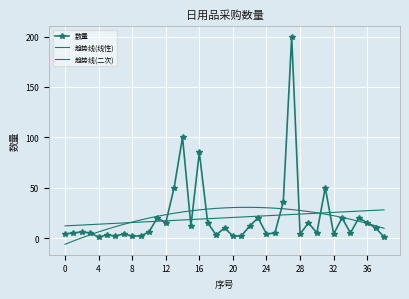

Reading right to left, what are all the values shown in this chart?

数量: 1.0	10.0	15.0	20.0	5.0	20.0	4.0	50.0	5.0	15.0	4.0	200.0	36.0	5.0	4.0	20.0	12.0	2.0	2.0	10.0	3.0	15.0	85.0	12.0	100.0	50.0	15.0	20.0	6.0	2.0	2.0	4.0	2.0	3.0	1.0	5.0	6.0	5.0	4.0
趋势线(线性): 28.0	27.5	27.1	26.7	26.3	25.9	25.4	25.0	24.6	24.2	23.8	23.4	22.9	22.5	22.1	21.7	21.3	20.8	20.4	20.0	19.6	19.2	18.7	18.3	17.9	17.5	17.1	16.6	16.2	15.8	15.4	15.0	14.6	14.1	13.7	13.3	12.9	12.5	12.0
趋势线(二次): 9.6	12.1	14.4	16.6	18.6	20.4	22.1	23.7	25.1	26.3	27.3	28.2	29.0	29.6	30.0	30.3	30.5	30.4	30.2	29.9	29.4	28.7	27.9	27.0	25.9	24.6	23.1	21.5	19.8	17.9	15.8	13.6	11.2	8.7	6.0	3.2	0.2	-3.0	-6.3